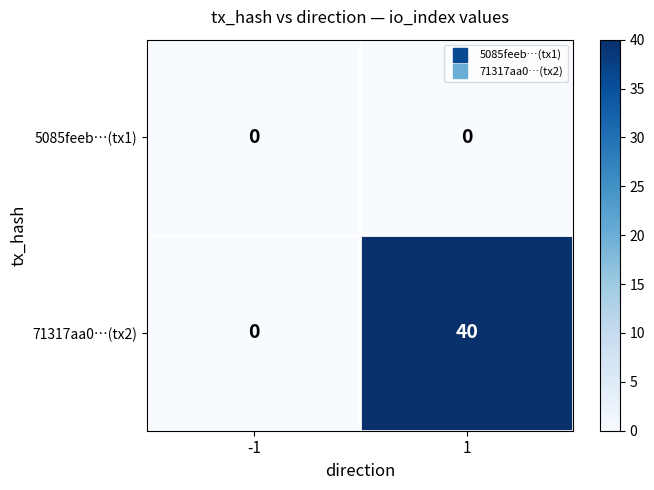

Which series changed the most between -1 and 1?

71317aa0…(tx2)